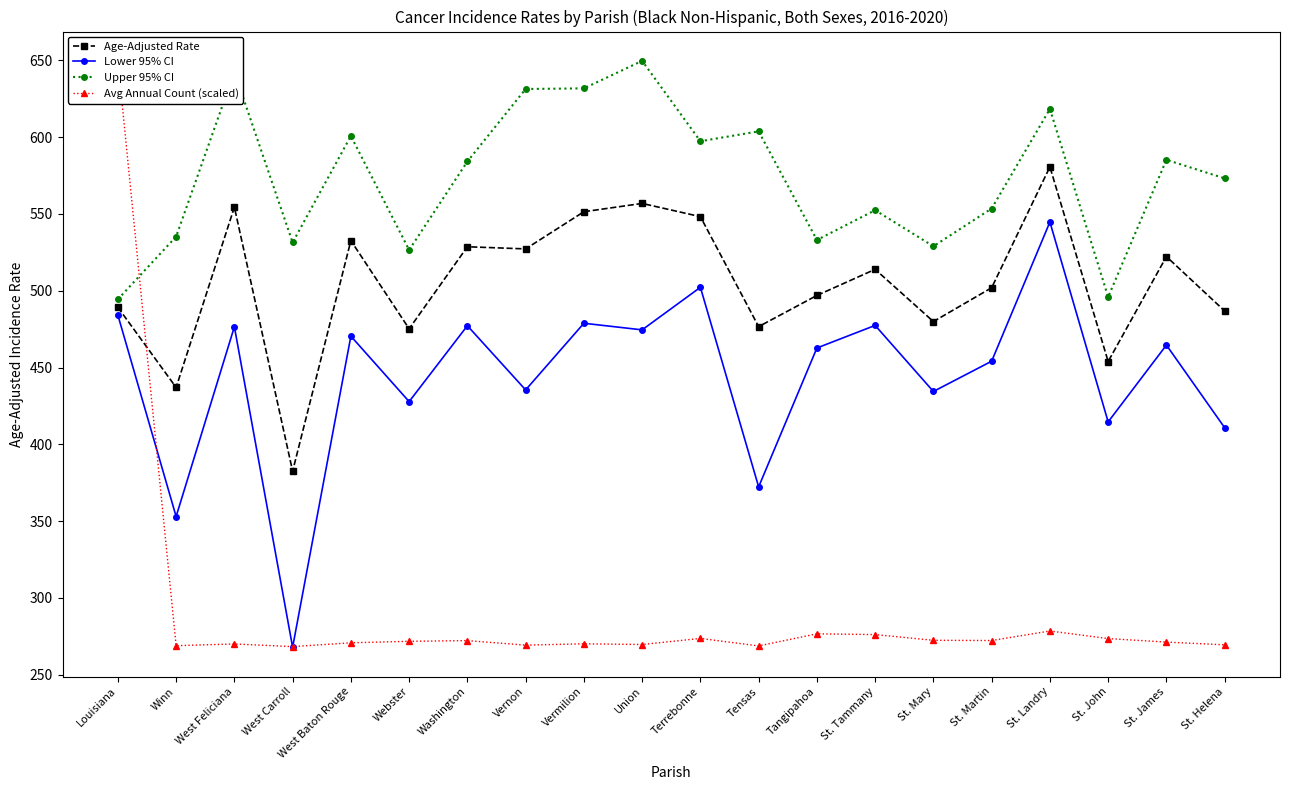

True or false: Upper 95% CI and Lower 95% CI cross at least once.

False